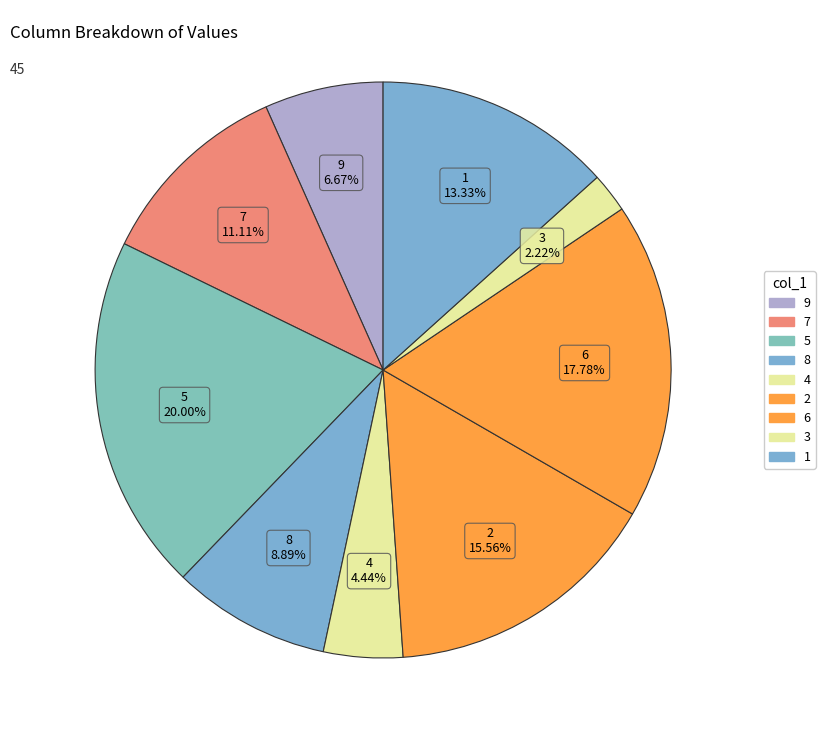

How many segments does this pie chart have?

9